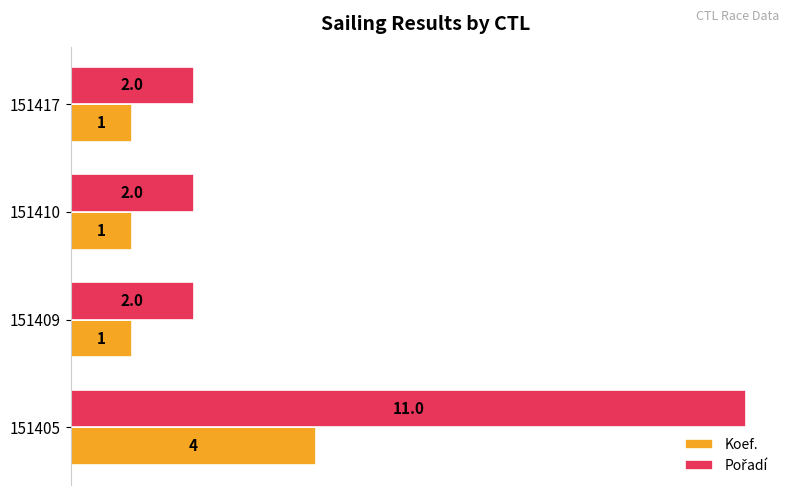

What is the difference between the highest and lowest values at 151405?

7